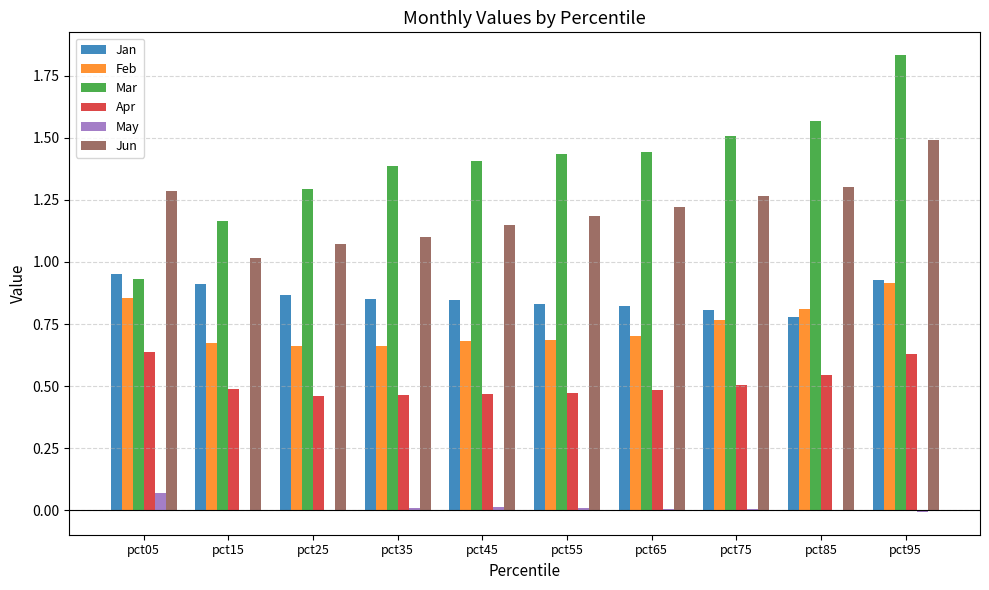

What is the total value across all series at pct25?

4.4